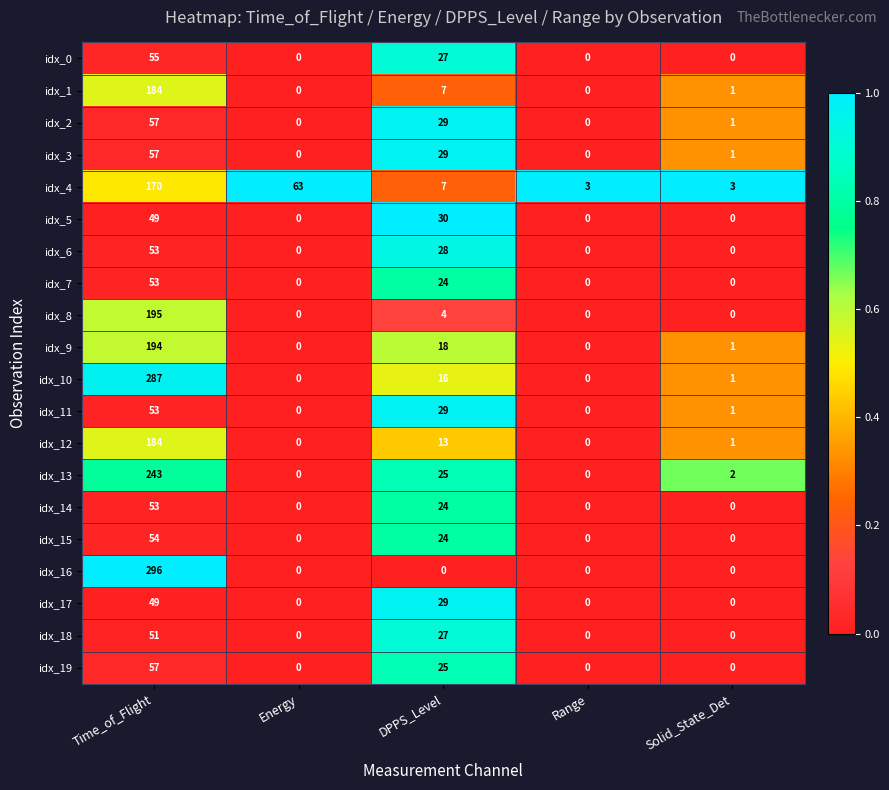

At how many categories does at least one series exceed 0?

5